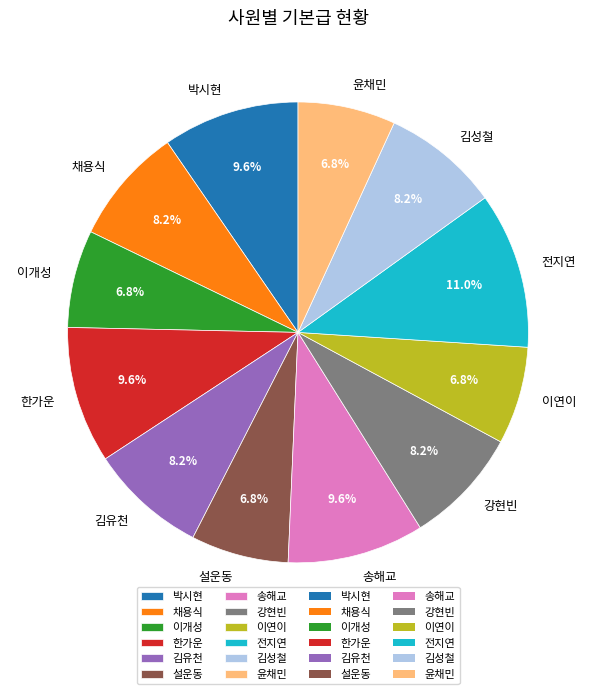

To the nearest percent, what portion does 윤채민 represent?

7%